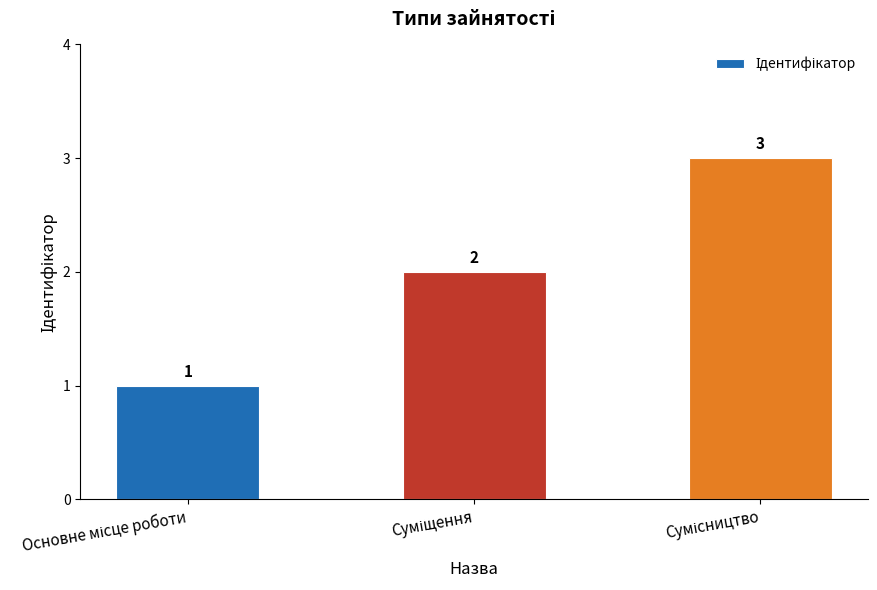

How many distinct data groups are displayed?

1